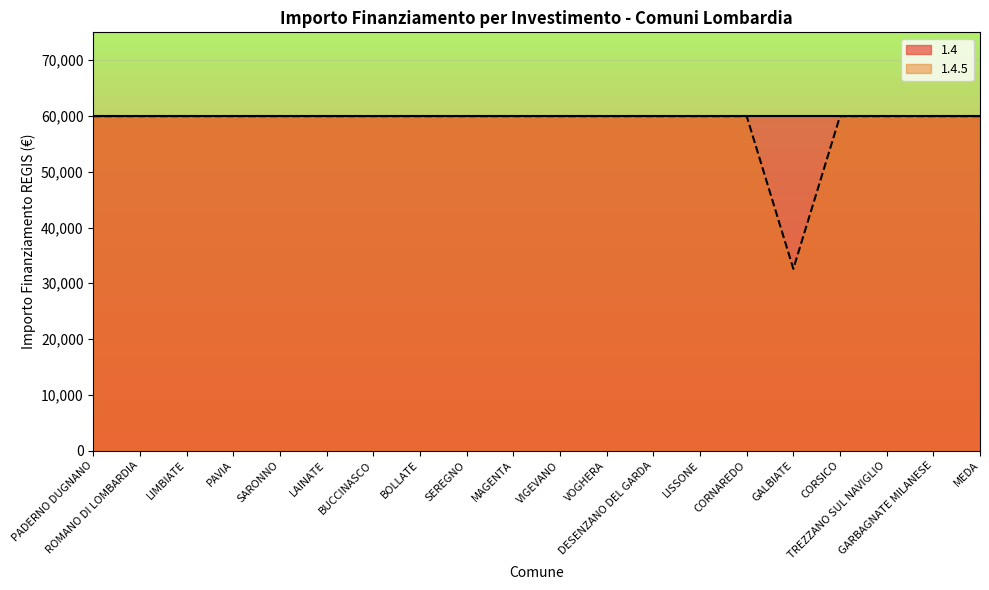

How many lines are shown in the chart?

2